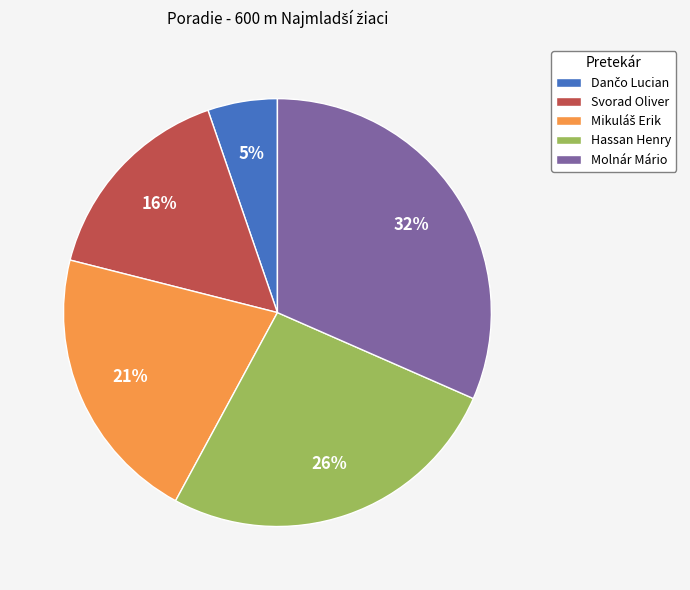

To the nearest percent, what is the average slice percentage?

20%